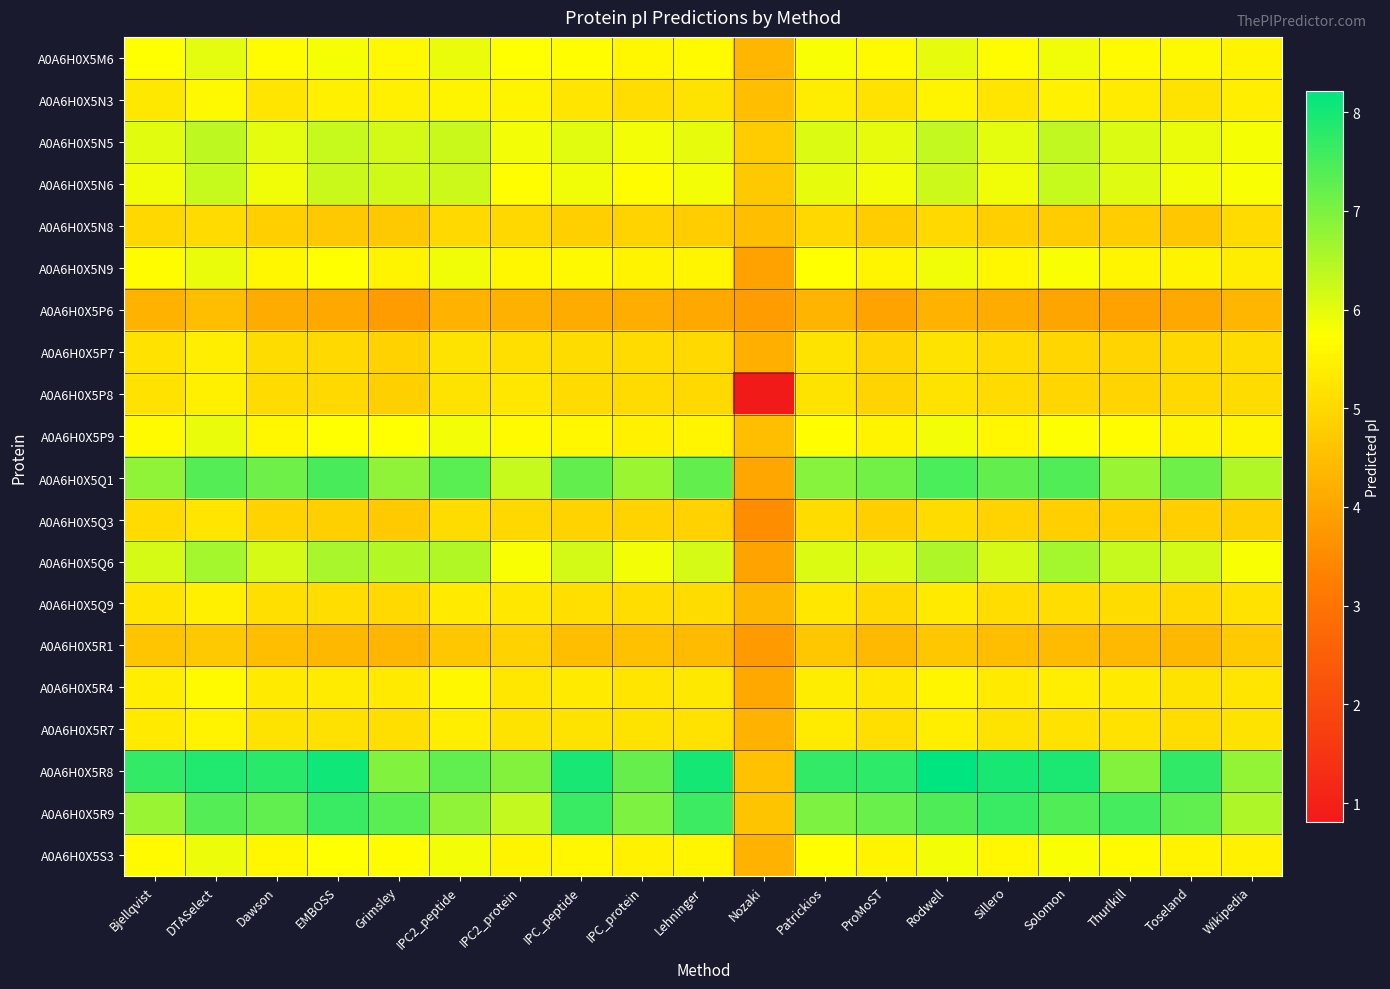

Which has a higher value, Nozaki or Lehninger?

Lehninger